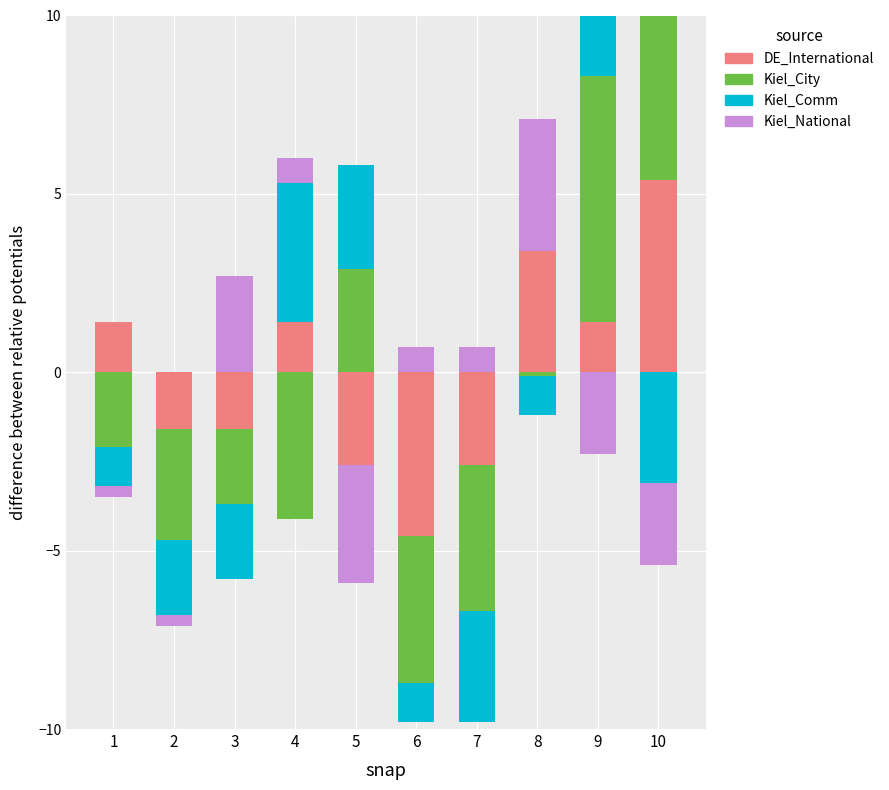

Count the number of categories in the chart.

10